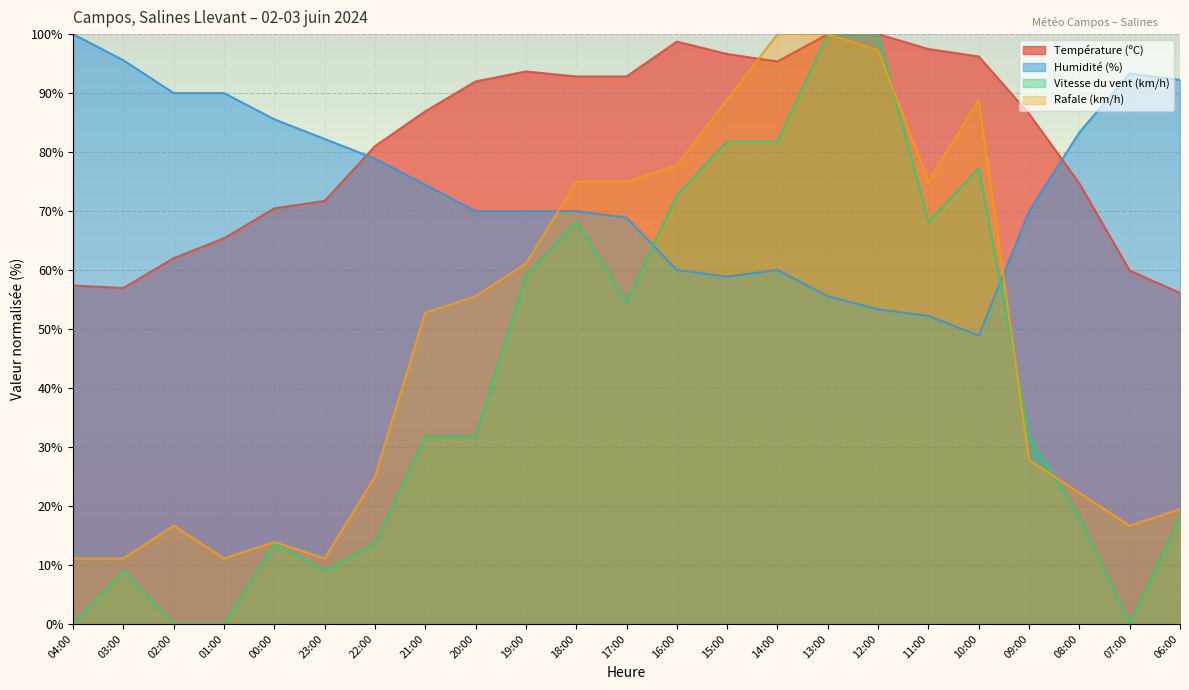

Between 18:00 and 17:00, which series saw the biggest shift?

Vitesse du vent (km/h)